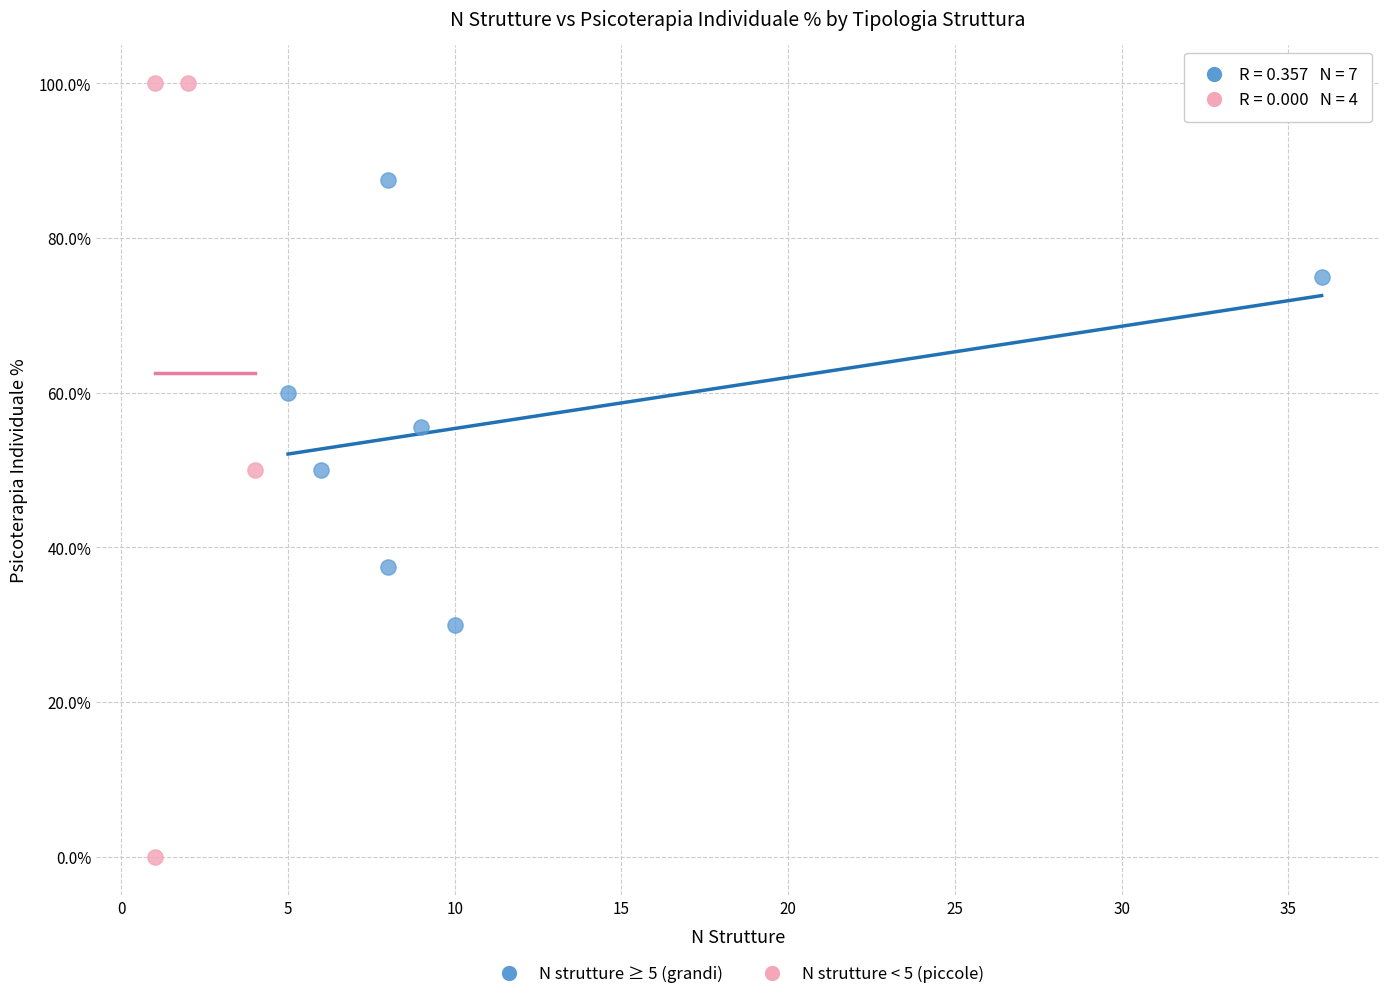

Which series contains the highest Y value?

N strutture < 5 (piccole)